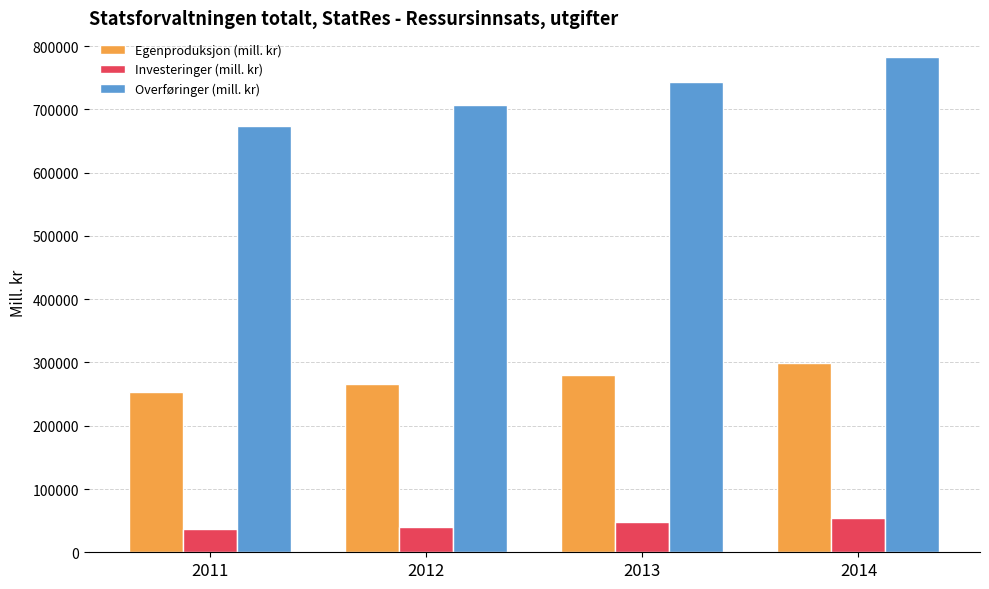

What is the difference between the Investeringer (mill. kr) values at 2011 and 2012?

2955